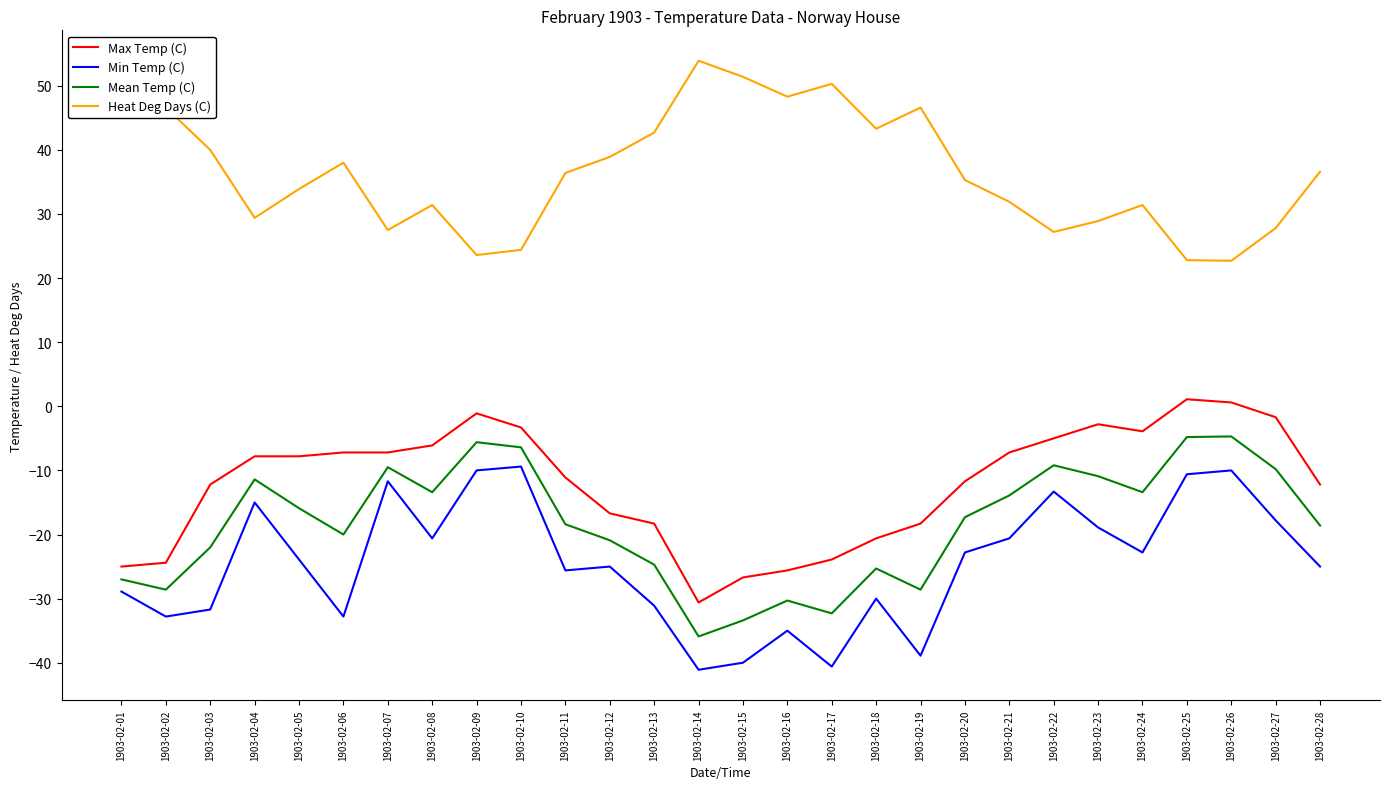

What is the difference between the highest and lowest values at 1903-02-07?

39.2